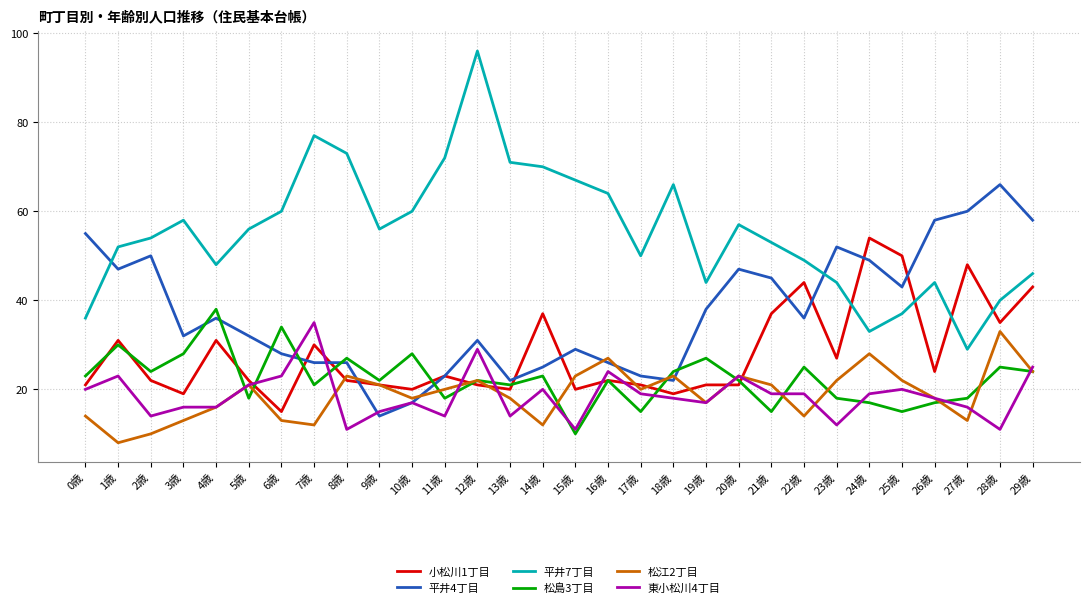

Which label corresponds to the smallest value in the chart?

1歳